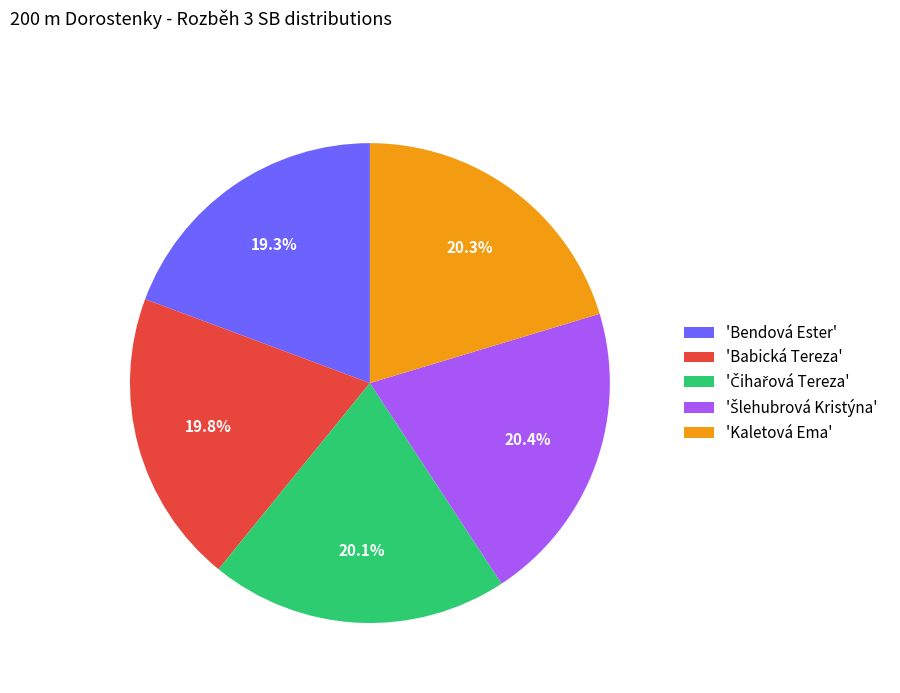

Combined, do 'Kaletová Ema' and 'Bendová Ester' account for over 50%?

No